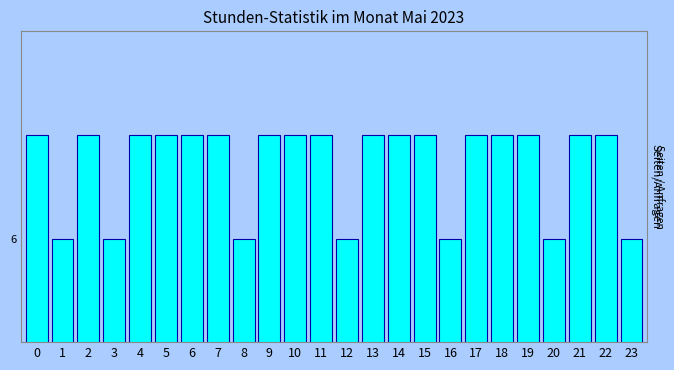

Are the bars horizontal?

No